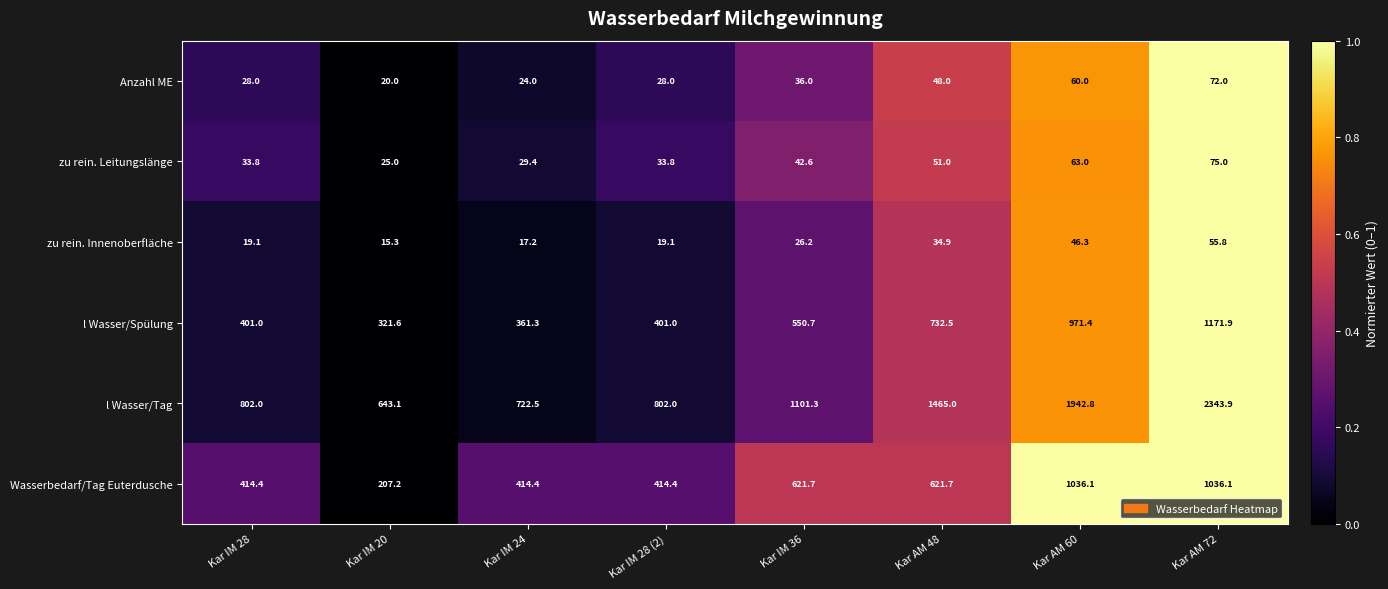

At Kar IM 24, list the series in order from smallest to largest.

zu rein. Innenoberfläche, Anzahl ME, zu rein. Leitungslänge, l Wasser/Spülung, Wasserbedarf/Tag Euterdusche, l Wasser/Tag